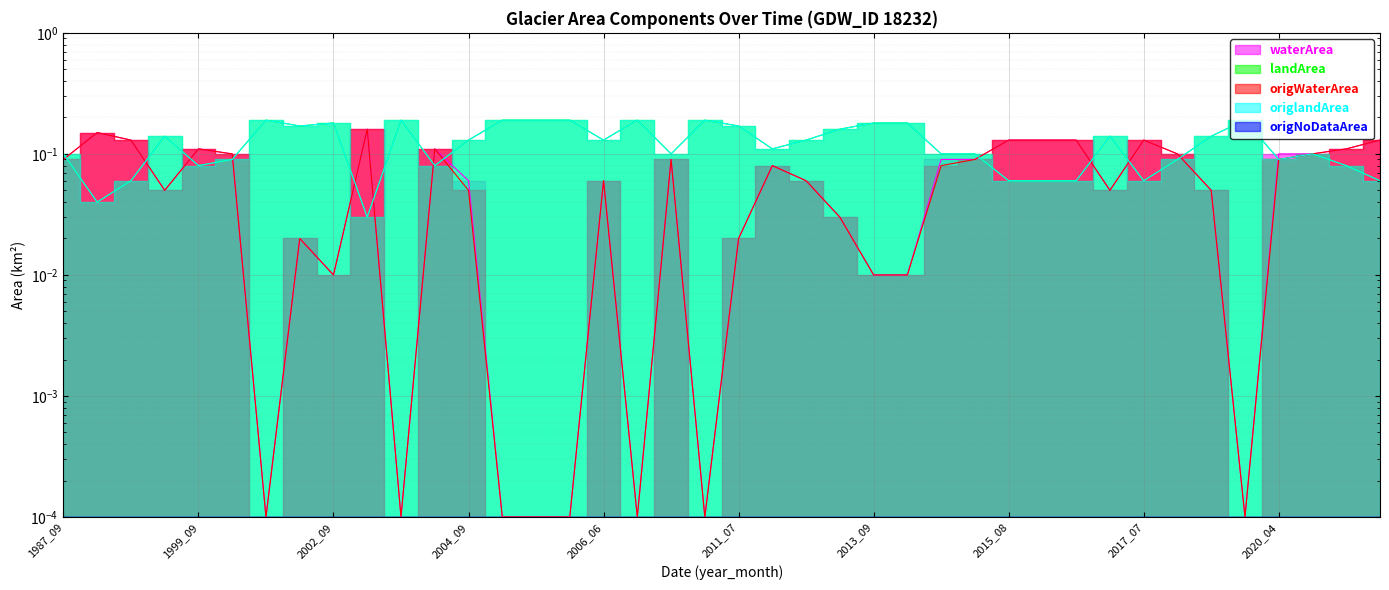

Which series has the largest range (max minus min)?

landArea